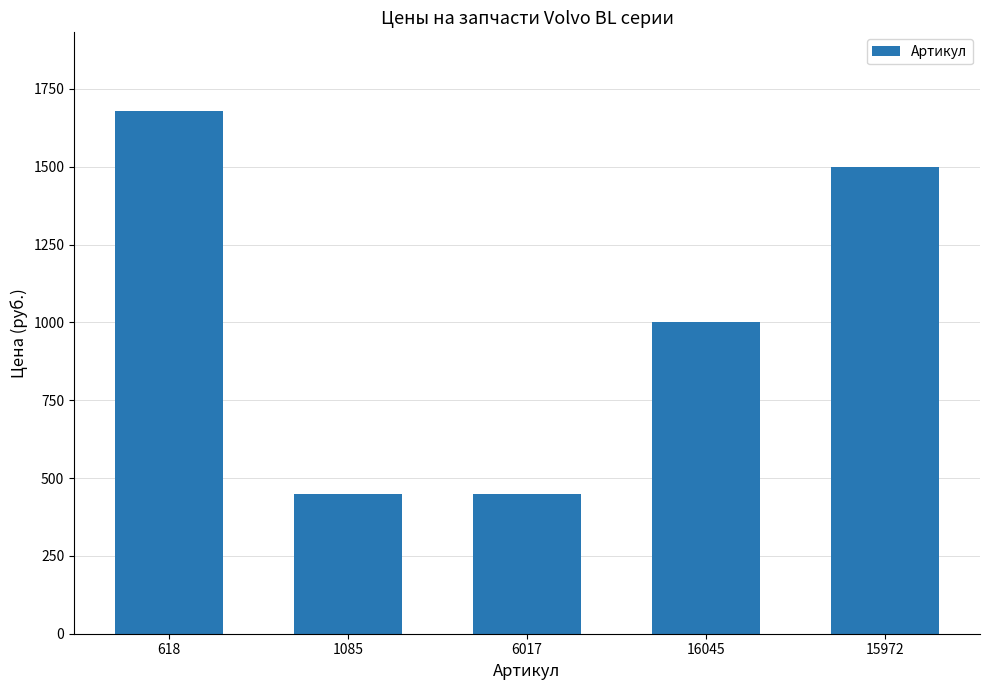

At which category does the chart reach its peak across all series?

618